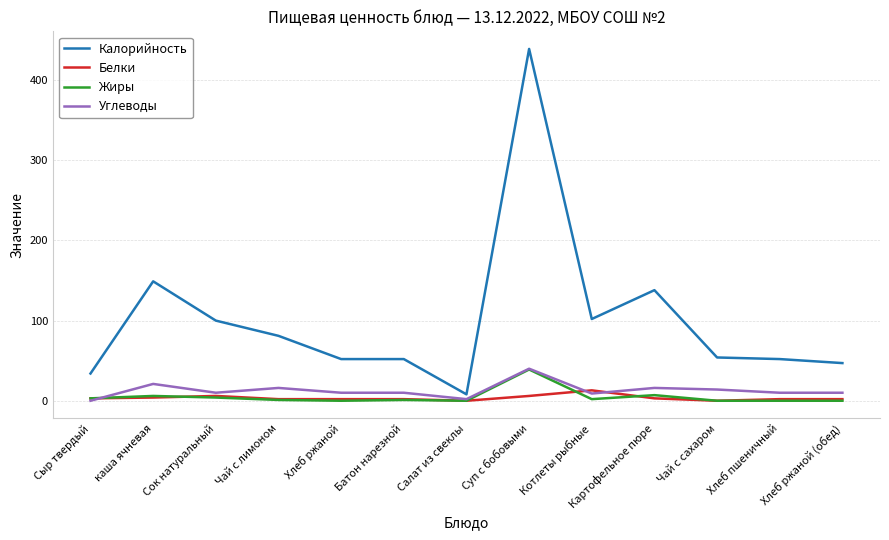

What is the sum of the Калорийность values at Батон нарезной and Чай с сахаром?

106